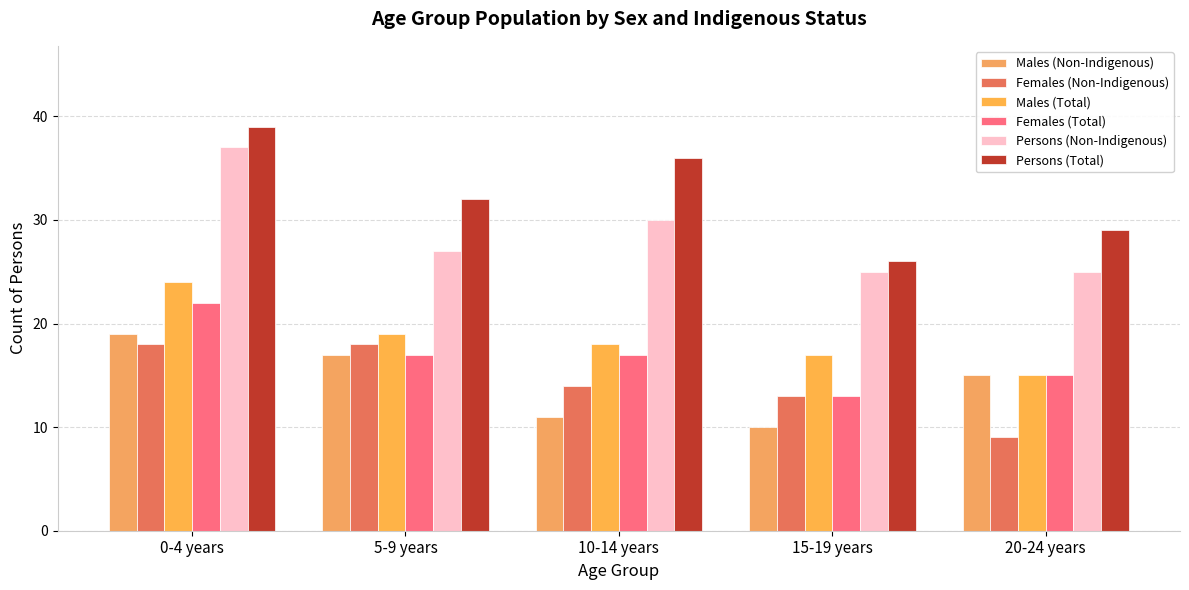

How many data points in Males (Non-Indigenous) are less than 15?

2